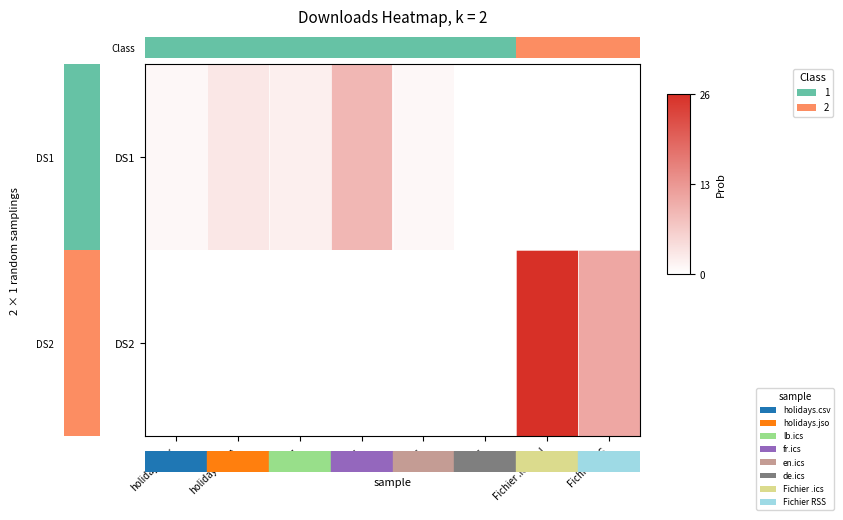

Rank the series at Fichier .ics/iCal from lowest to highest value.

Class, DS2